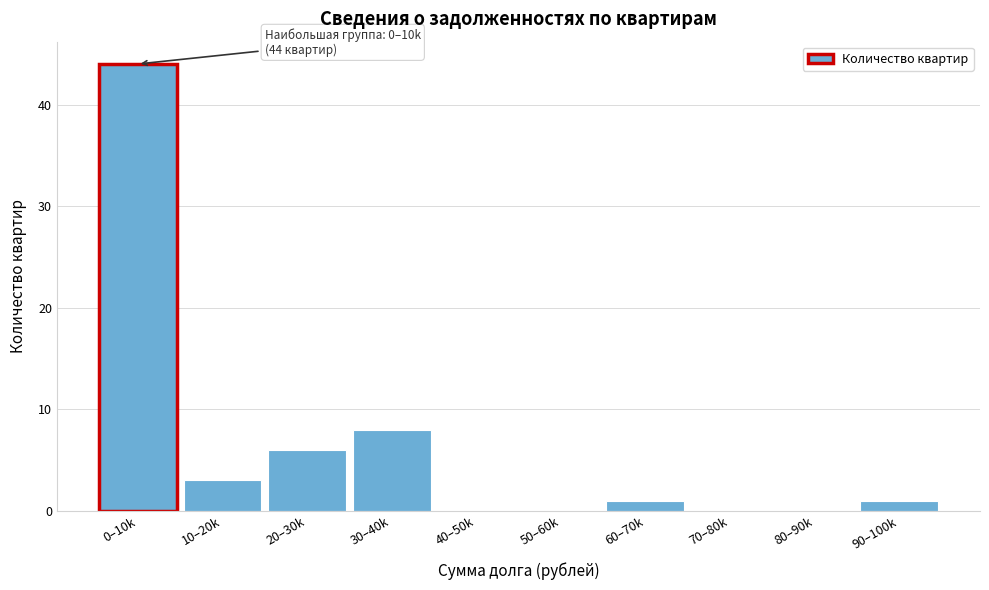

Reading right to left, extract all data points from this chart.

90–100k=1	80–90k=0	70–80k=0	60–70k=1	50–60k=0	40–50k=0	30–40k=8	20–30k=6	10–20k=3	0–10k=44